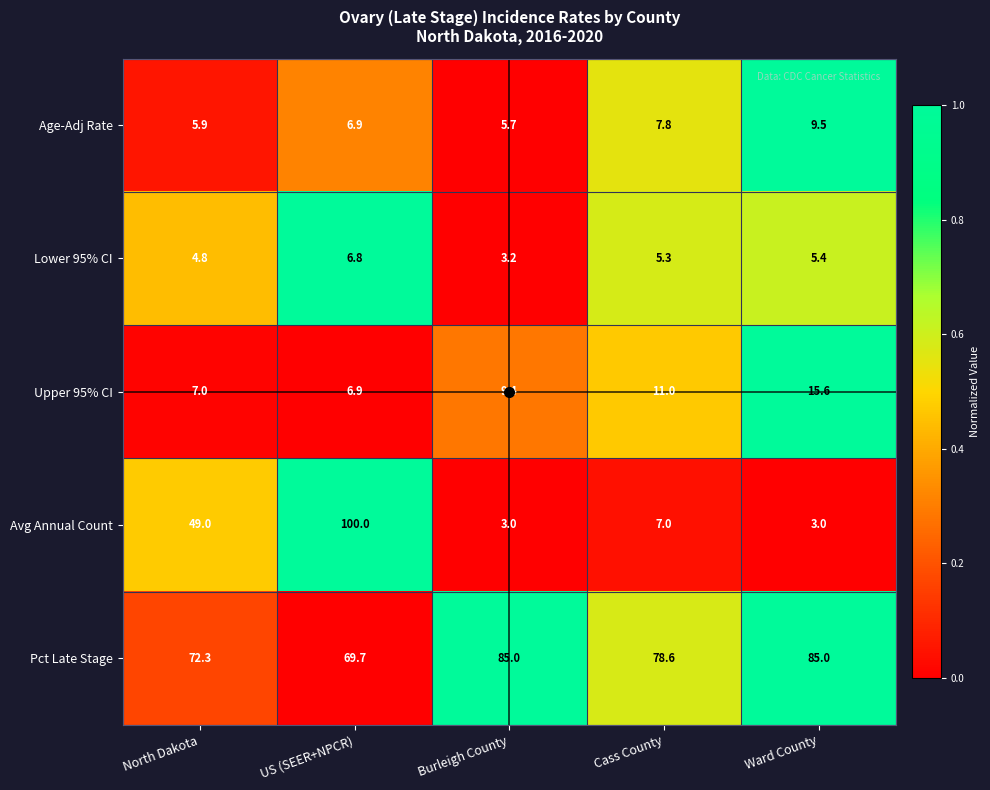

What is the lowest value of the Lower 95% CI series?

3.2